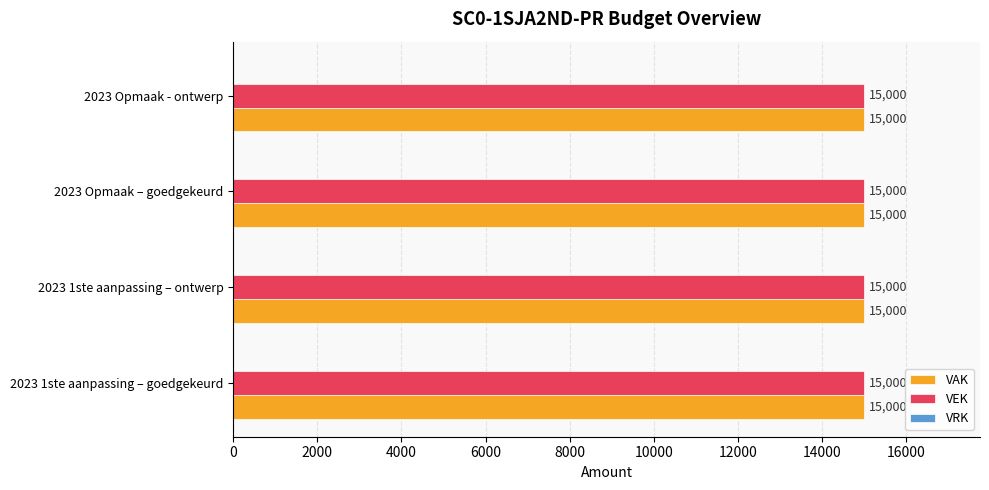

Where is VRK nearest to the value 0?

2023 1ste aanpassing – goedgekeurd